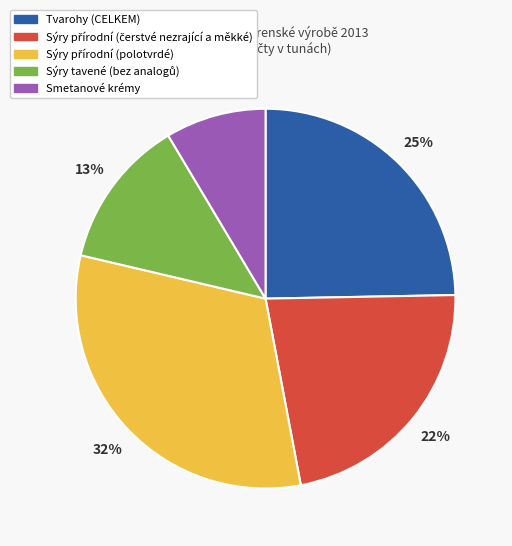

Does any single category account for the majority?

No